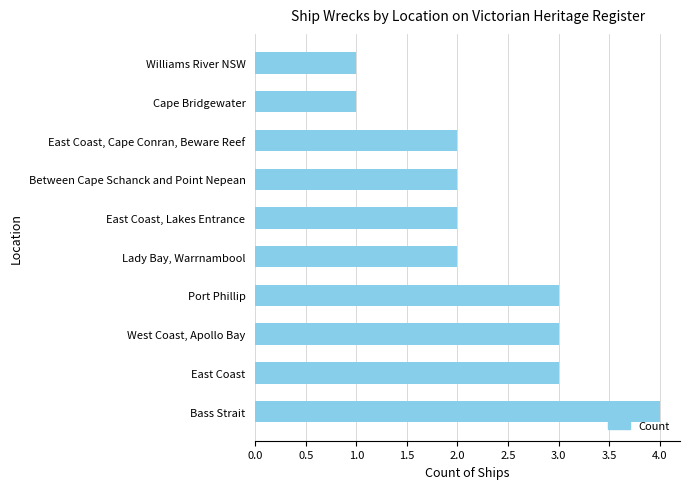

What is the sum of the values at Lady Bay, Warrnambool and Williams River NSW?

3